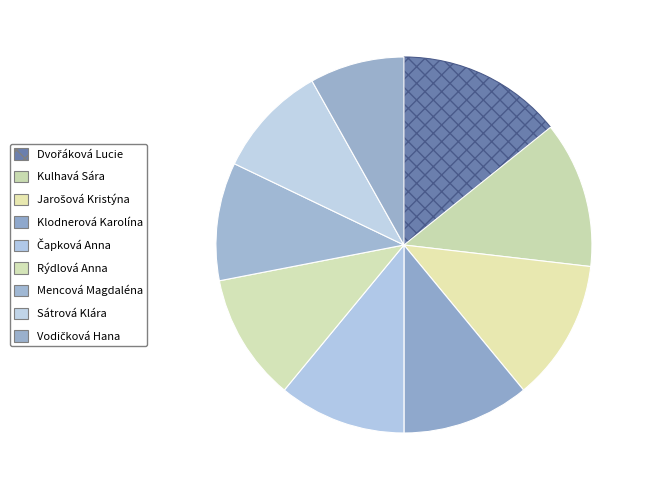

Does Jarošová Kristýna represent more than half of the total?

No